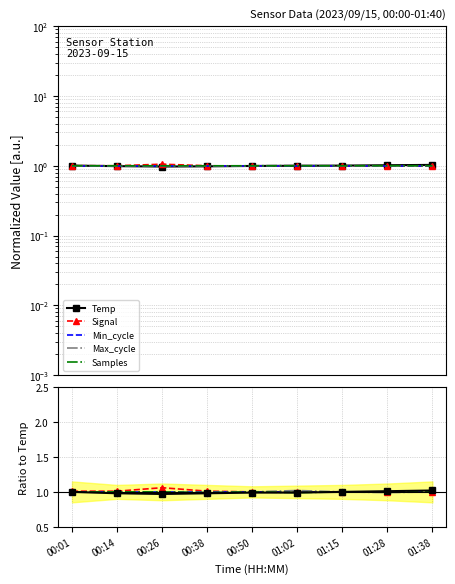

True or false: Min_cycle and Signal cross at least once.

False